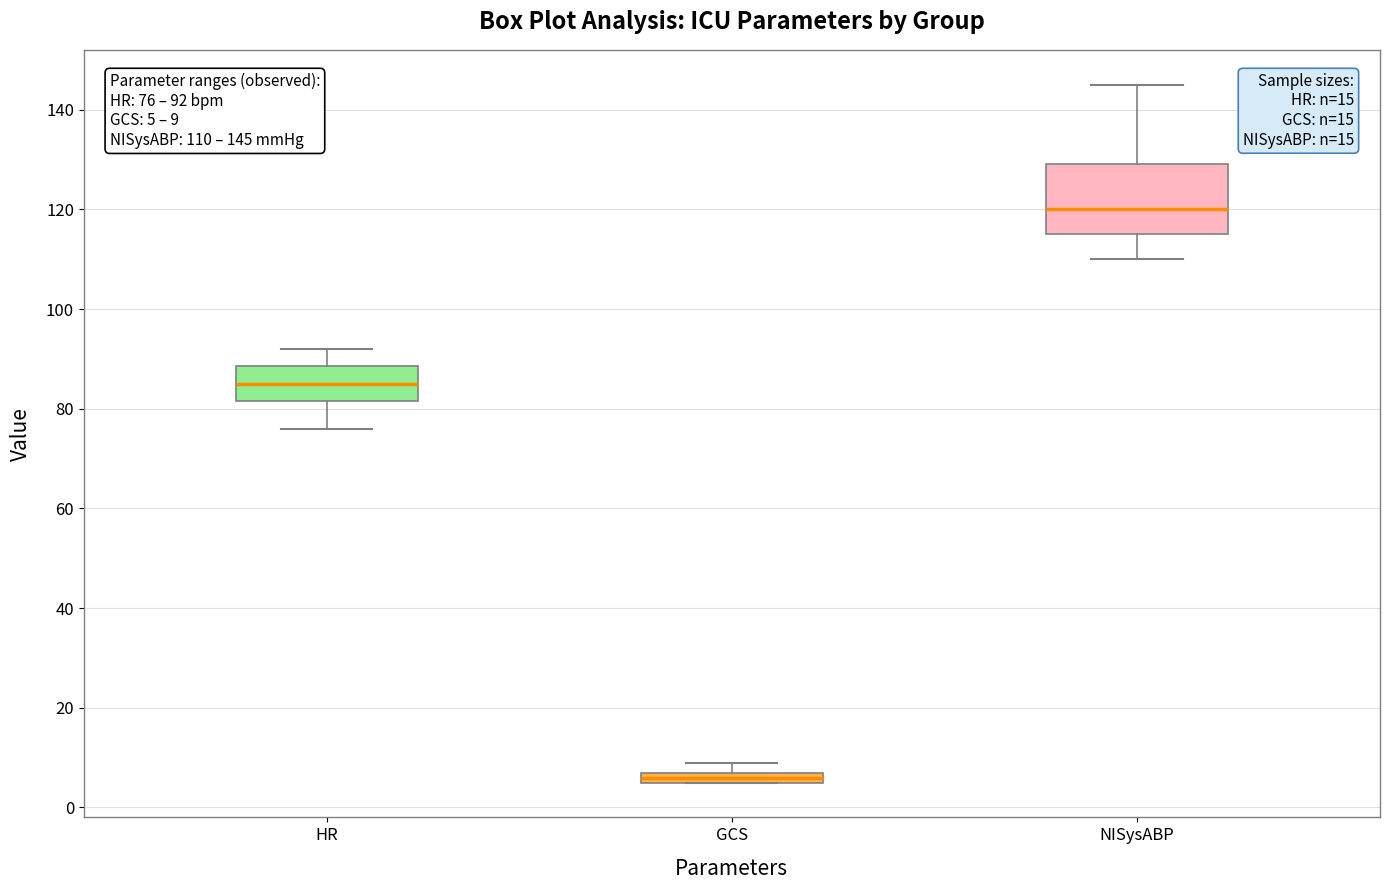

Which box's median line is the lowest?

GCS